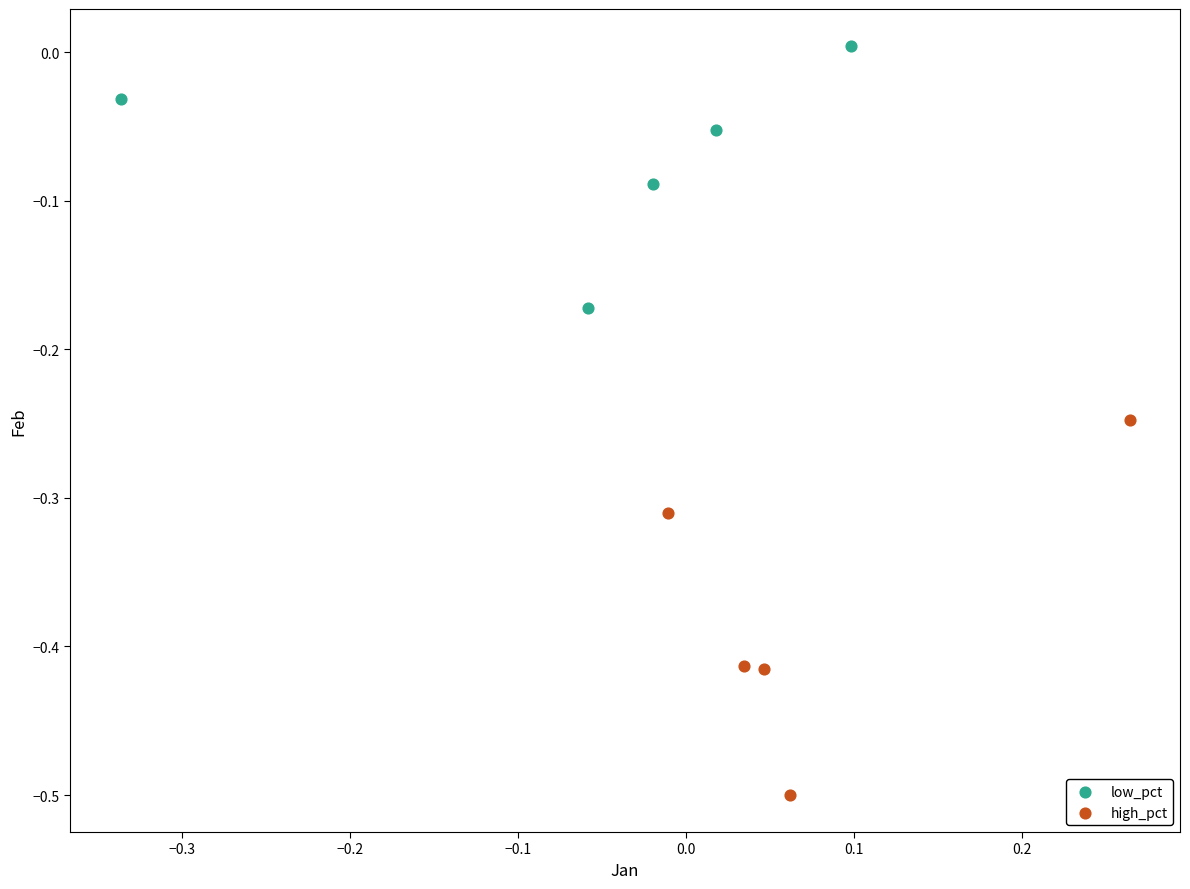

Which series contains the highest Y value?

low_pct